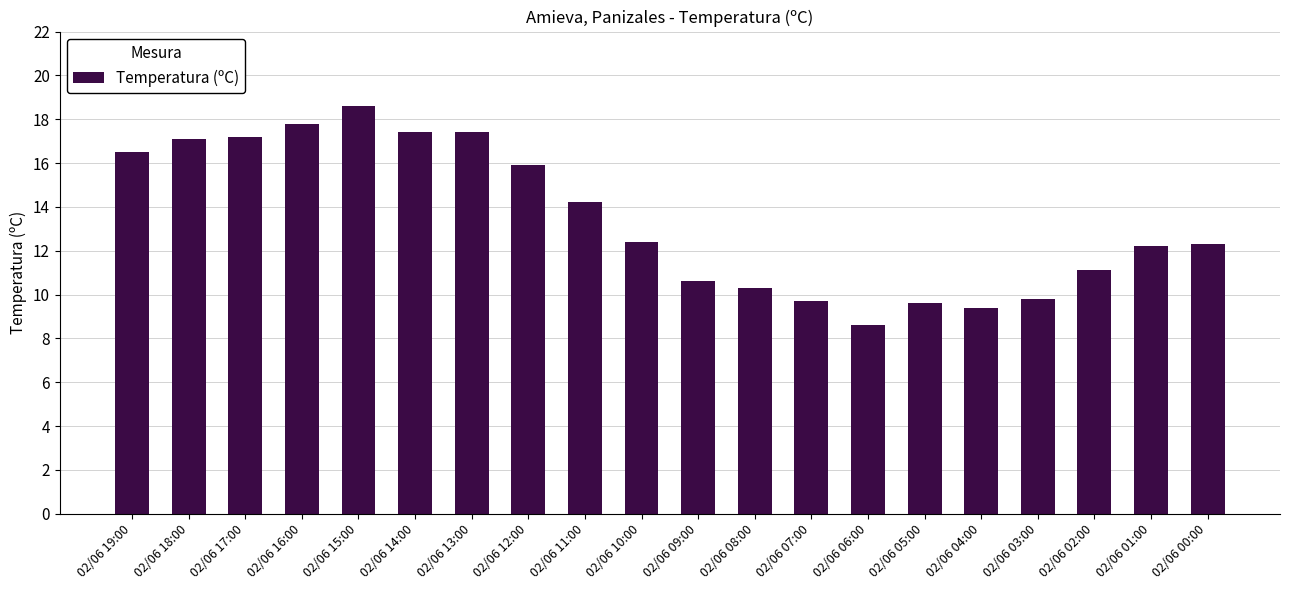

Approximately how many times larger is the value at 02/06 05:00 compared to 02/06 01:00?

0.8